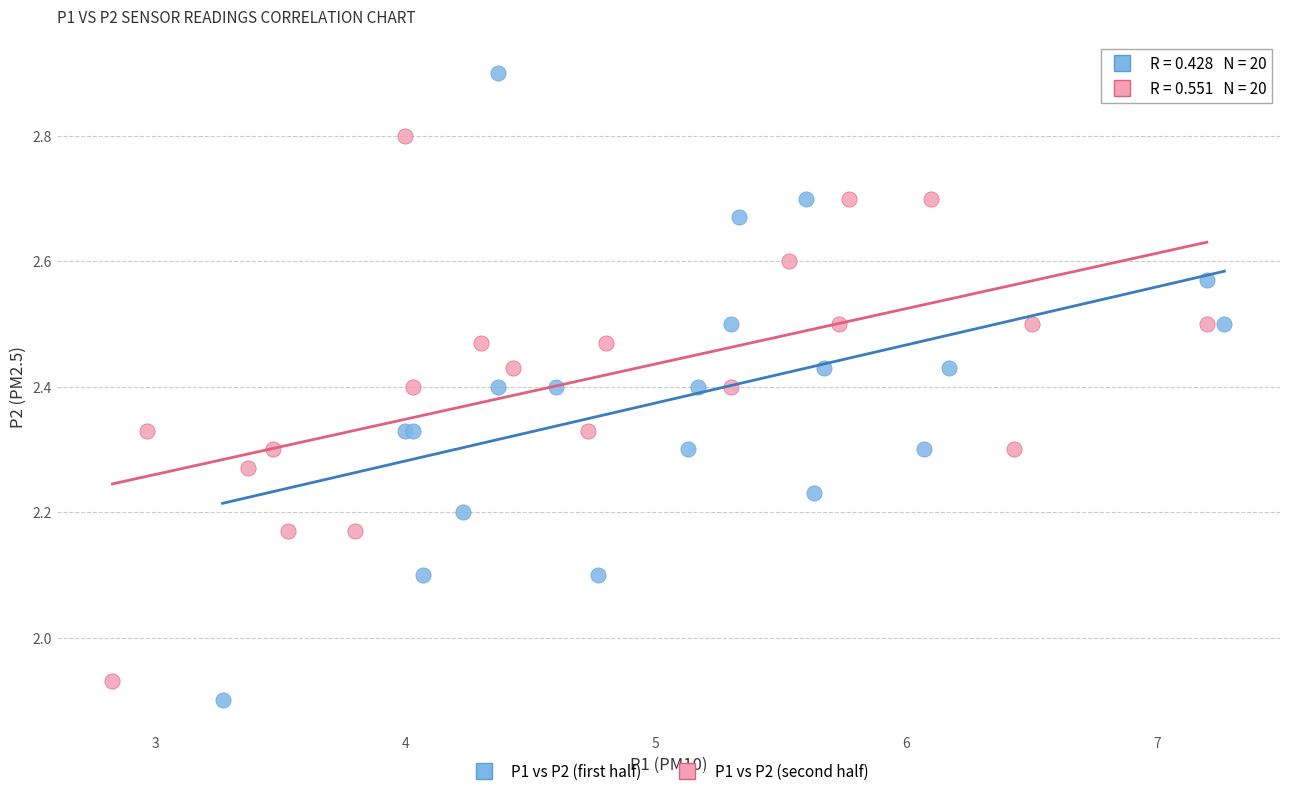

Which series has the largest Y range (max minus min)?

P1 vs P2 (first half)